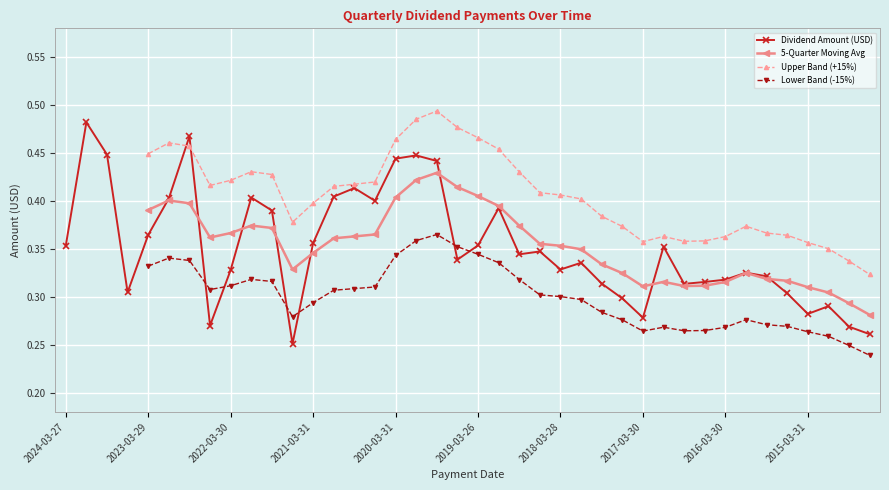

True or false: Dividend Amount (USD) has a value of 0.2 at 2016-03-30.

False